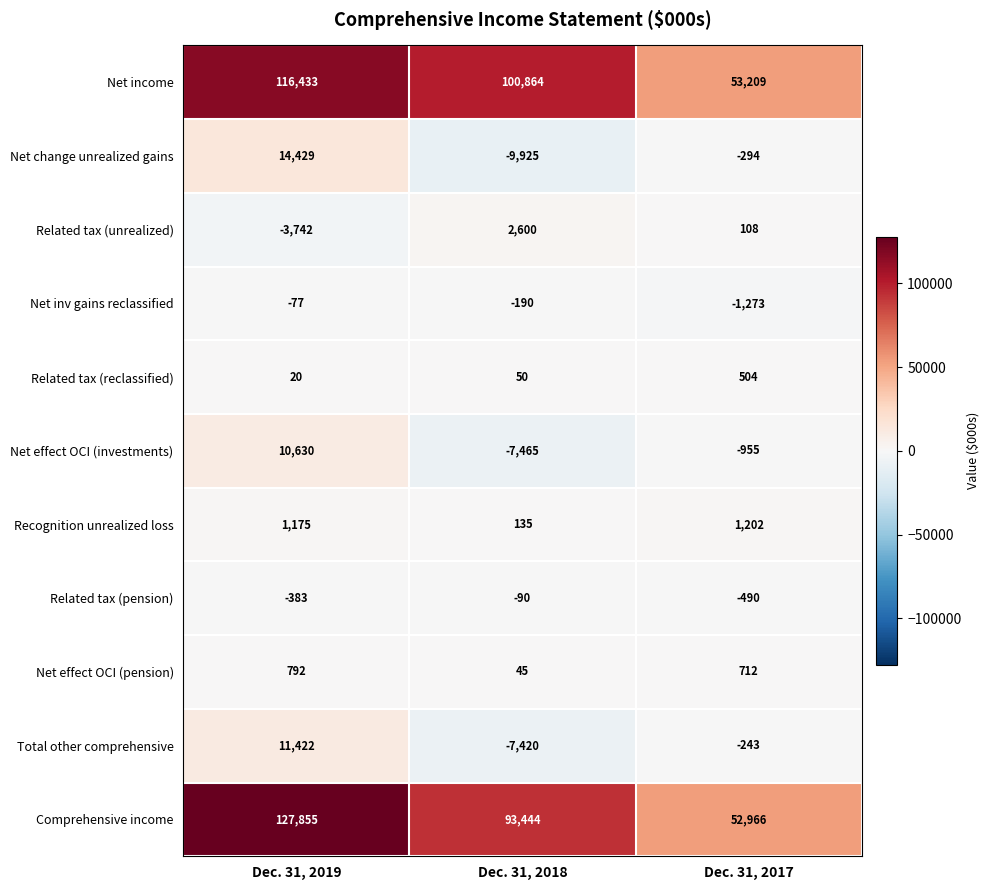

What is the spread (max minus min) of values at Dec. 31, 2017?

54482